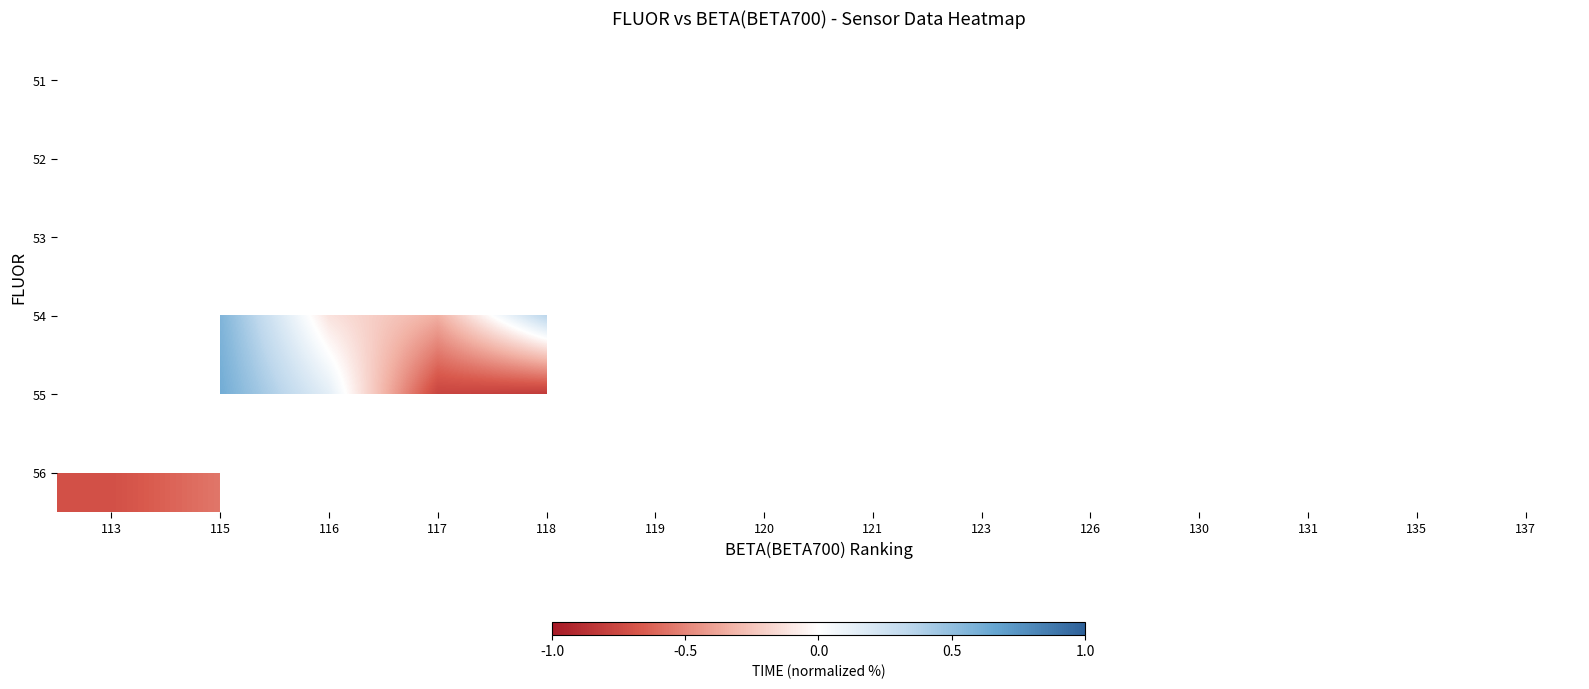

Between 131 and 115, which is larger?

115